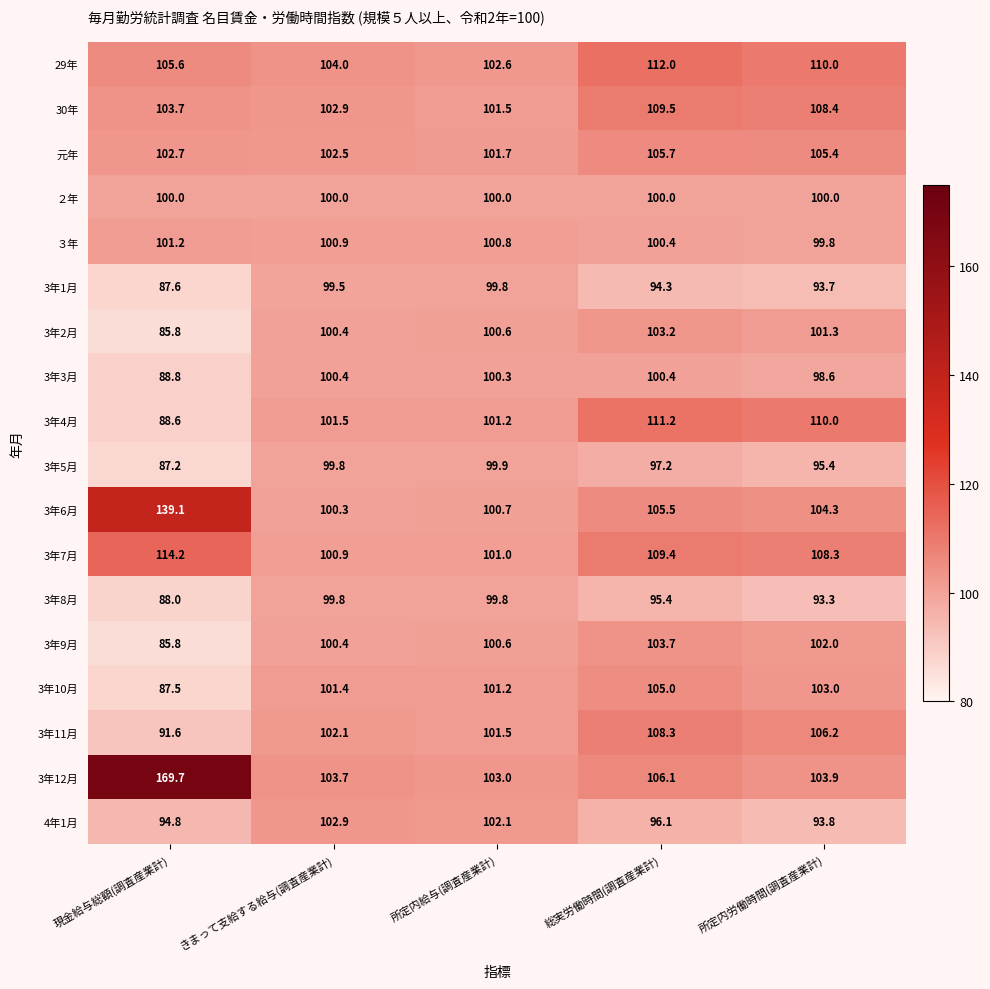

Which series has the largest total across all categories?

3年12月